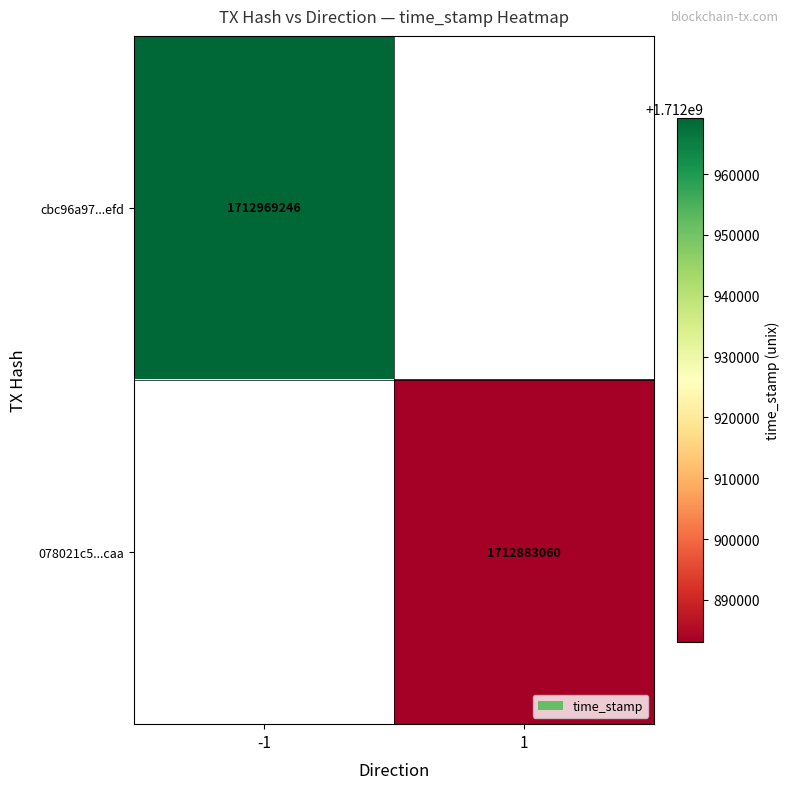

Which category has the lowest value across all series?

1